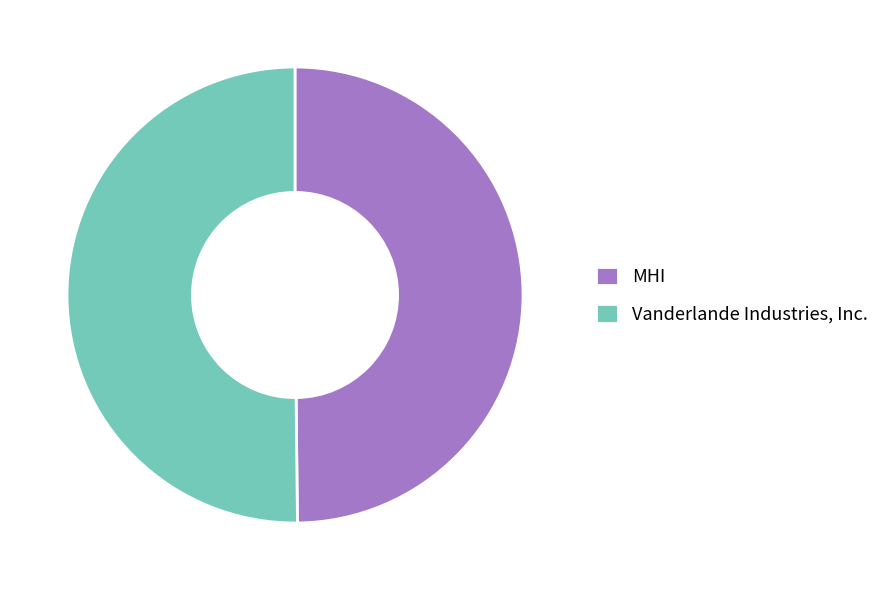

Is the sum of Vanderlande Industries, Inc. and MHI greater than half?

Yes